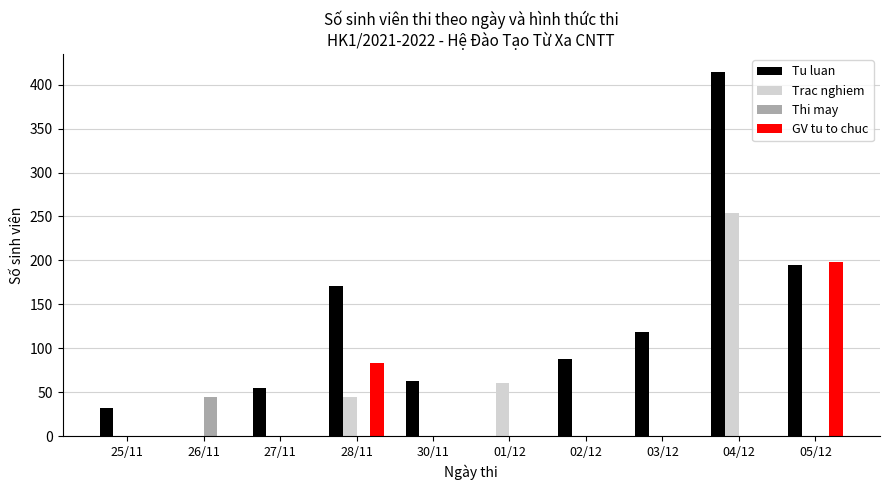

What is the sum of all GV tu to chuc values?

281